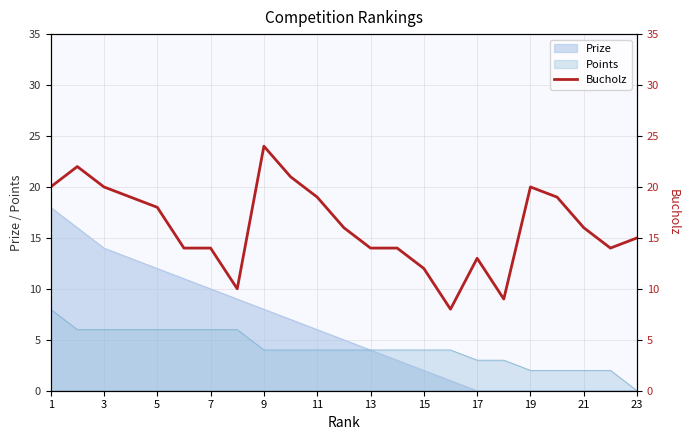

At which label does Points reach its minimum?

23